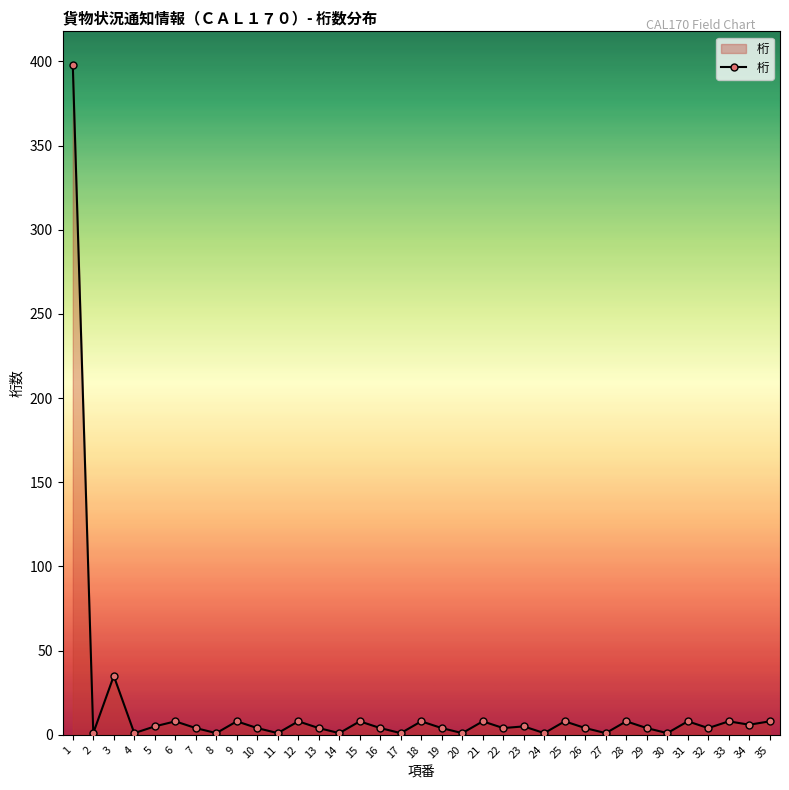

The value at 34 is 6. True or false?

True